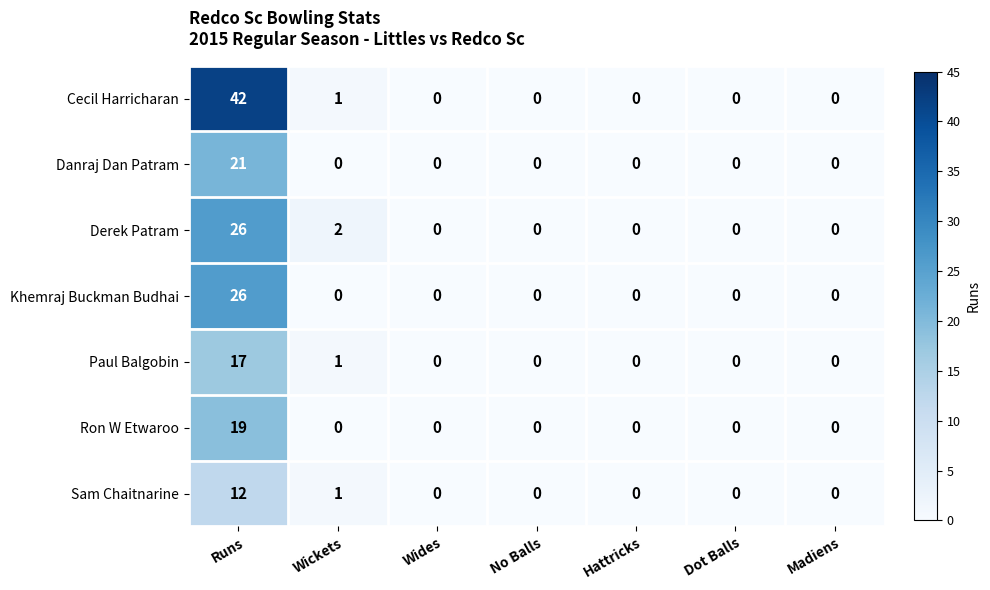

The Khemraj Buckman Budhai series shows 10 at Runs. True or false?

False